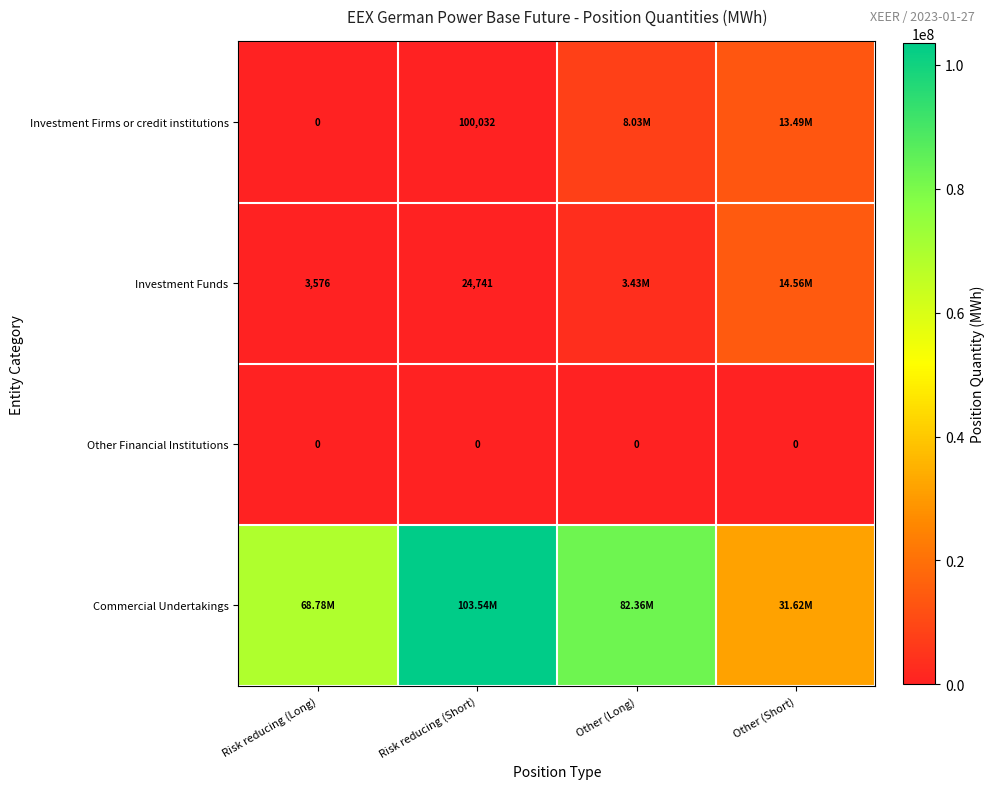

At Risk reducing (Short), list the series in order from largest to smallest.

Commercial Undertakings, Investment Firms or credit institutions, Investment Funds, Other Financial Institutions